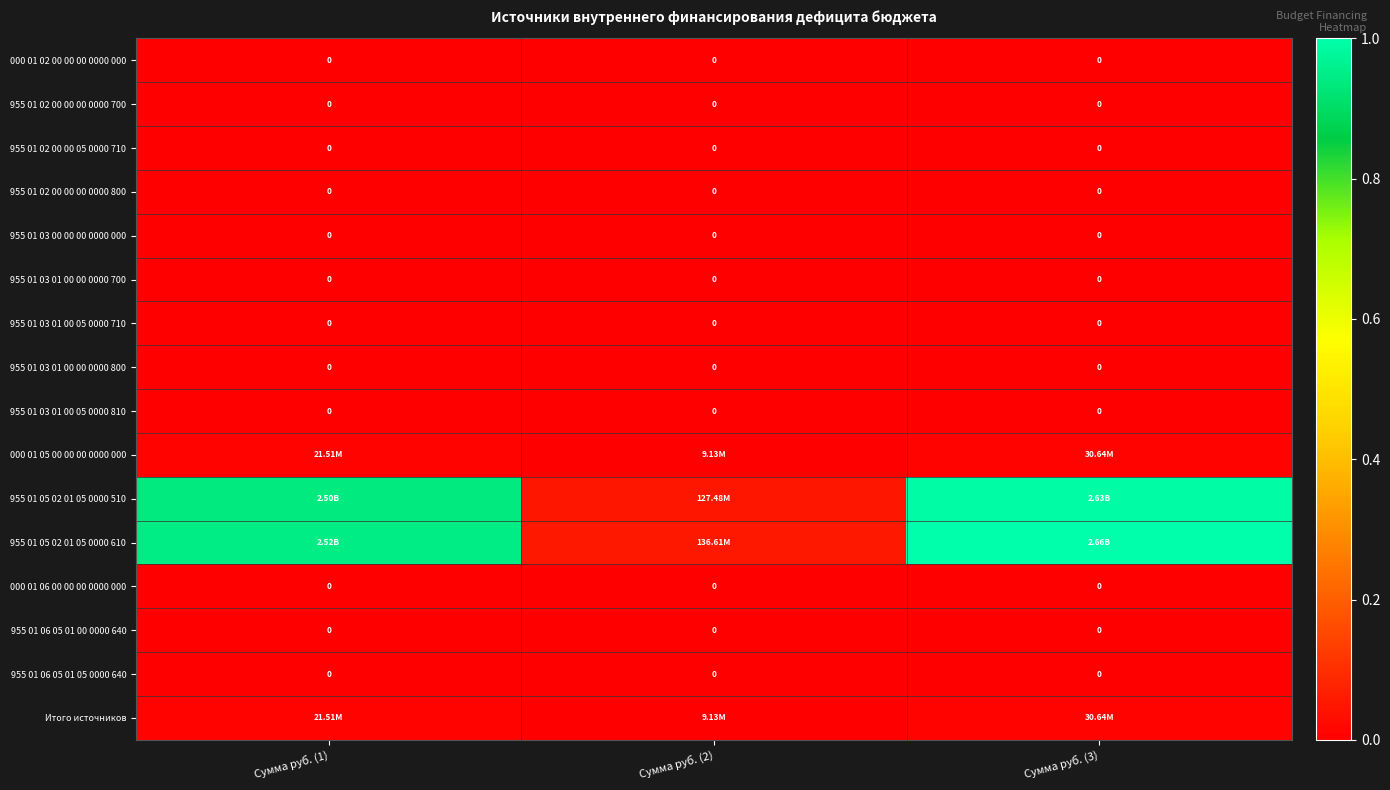

At Сумма руб. (2), list the series in order from largest to smallest.

955 01 05 02 01 05 0000 610, 955 01 05 02 01 05 0000 510, 000 01 05 00 00 00 0000 000, Итого источников, 000 01 02 00 00 00 0000 000, 955 01 02 00 00 00 0000 700, 955 01 02 00 00 05 0000 710, 955 01 02 00 00 00 0000 800, 955 01 03 00 00 00 0000 000, 955 01 03 01 00 00 0000 700, 955 01 03 01 00 05 0000 710, 955 01 03 01 00 00 0000 800, 955 01 03 01 00 05 0000 810, 000 01 06 00 00 00 0000 000, 955 01 06 05 01 00 0000 640, 955 01 06 05 01 05 0000 640